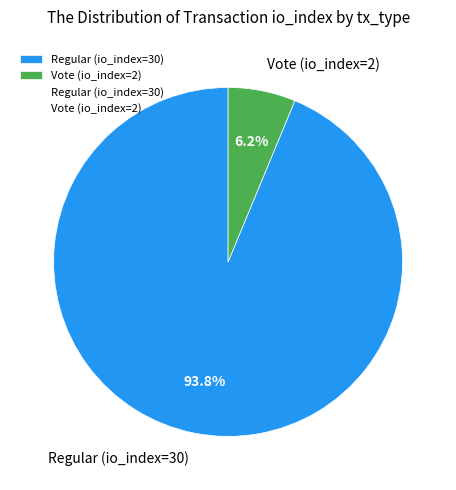

Is it true that Regular (io_index=30) is 94% of the pie?

True